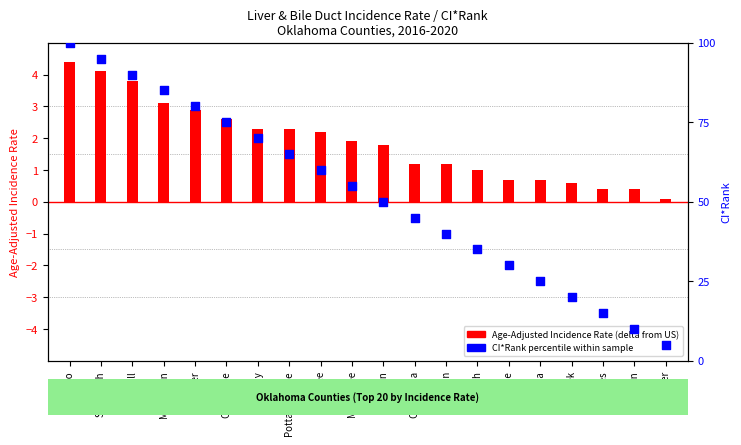

Which has a higher value, Muskogee or Cherokee?

Cherokee